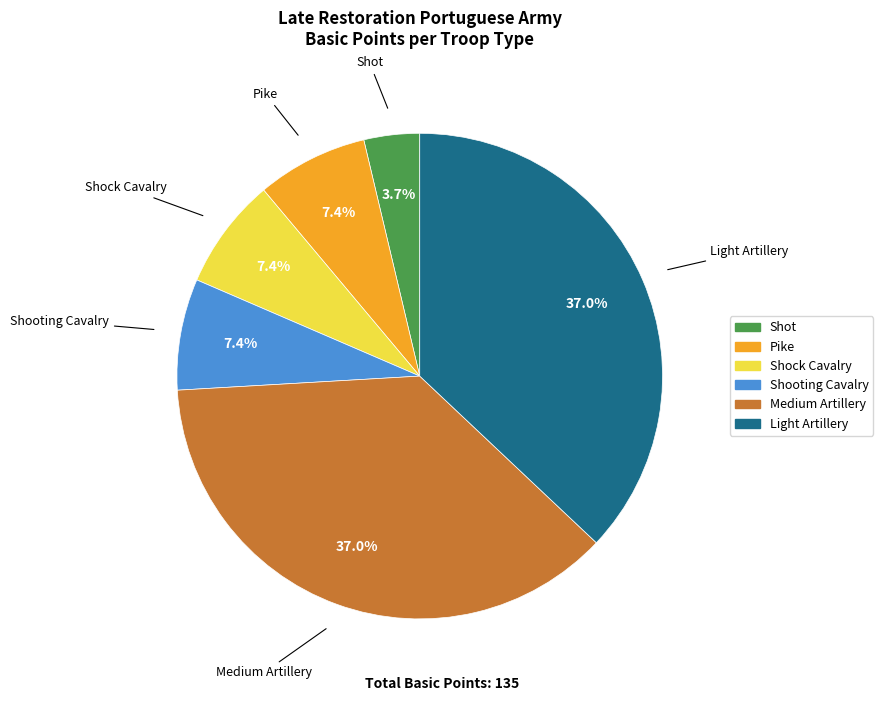

Is there any slice that represents more than half of the pie?

No